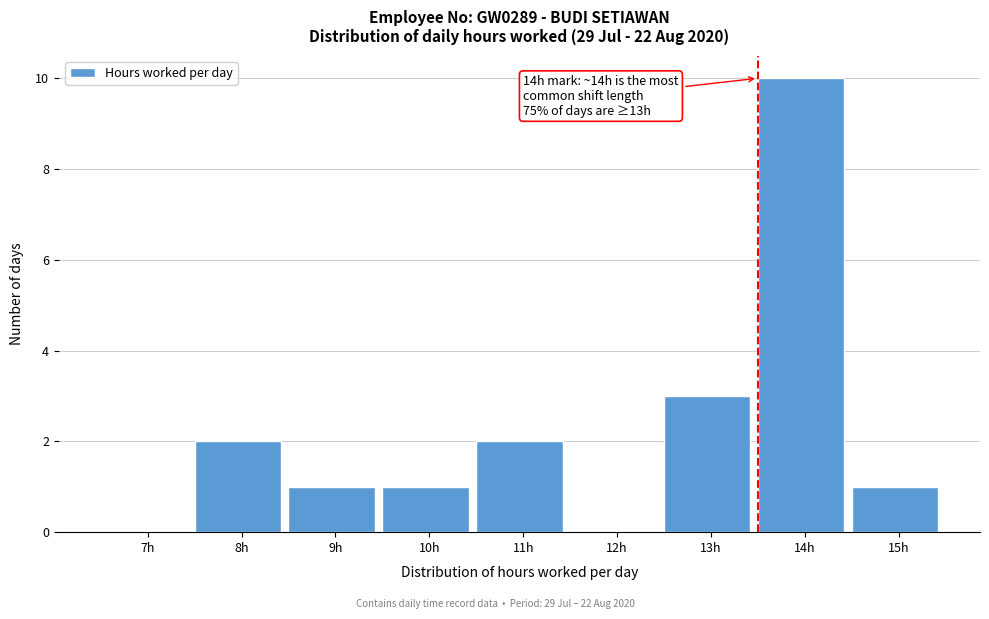

Reading left to right, extract all data points from this chart.

7h=0	8h=2	9h=1	10h=1	11h=2	12h=0	13h=3	14h=10	15h=1